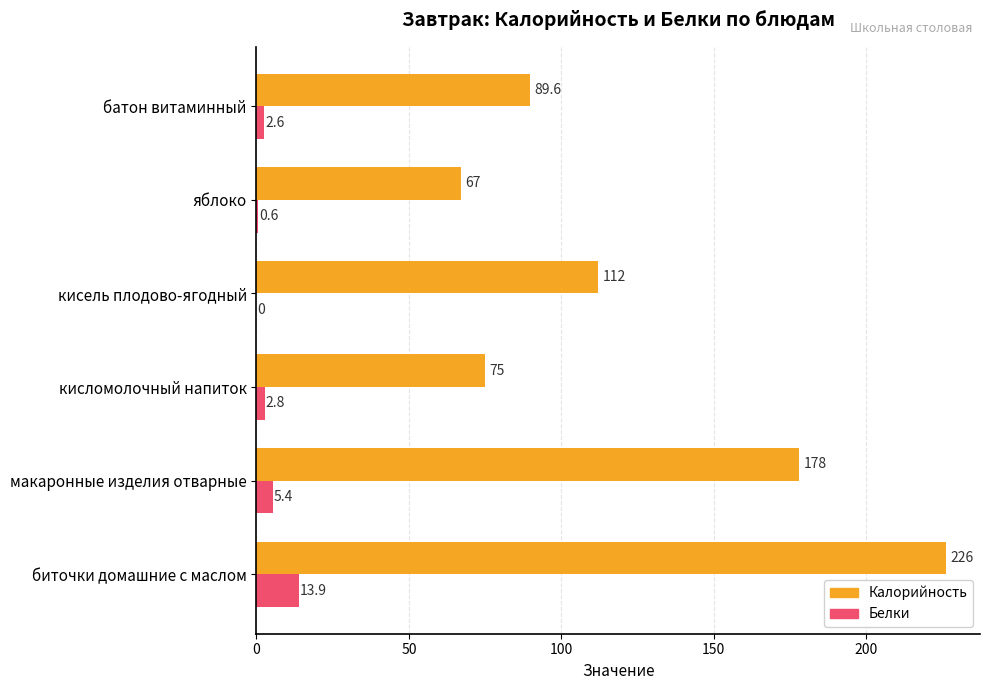

Which category has the highest value in the Белки series?

биточки домашние с маслом